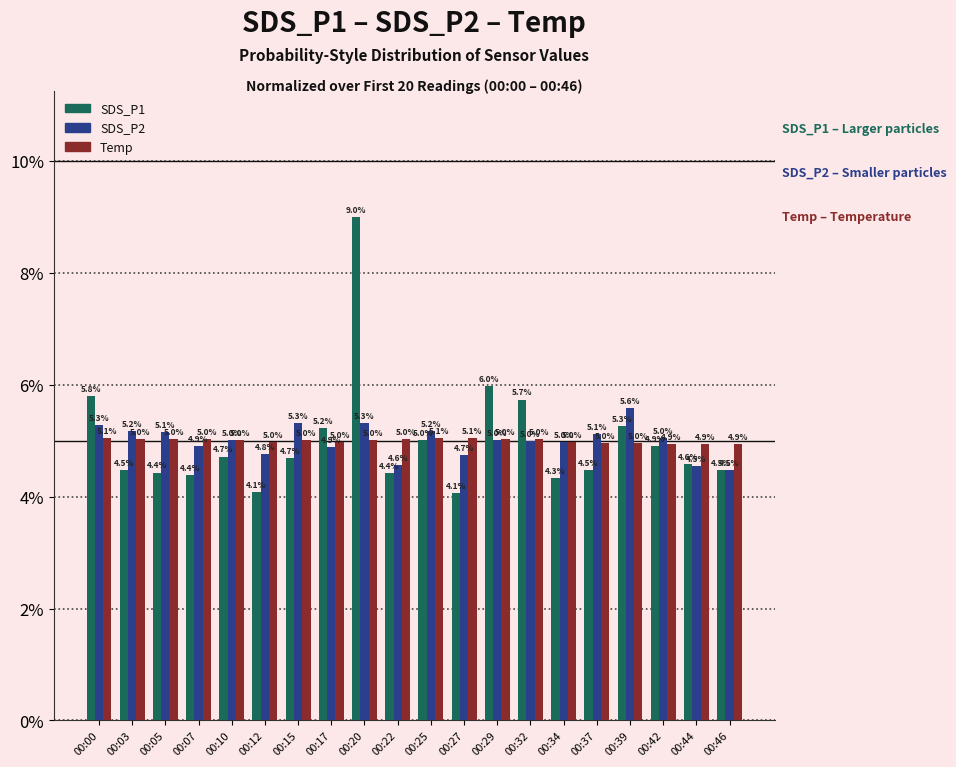

Does the chart contain stacked bars?

No